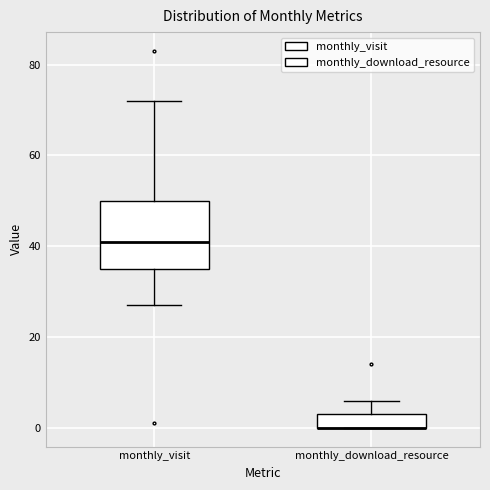

Reading left to right, read every box against the y-axis: the position of its median line, the range the box covers, and the ends of its whiskers. The values are not printed on the chart, so give them approximately, as read against the axis.

monthly_visit: median 42, box 36 to 50, whiskers 28 to 72
monthly_download_resource: median 0 (drawn on the box's lower edge), box 0 to 4, whiskers 0 to 6